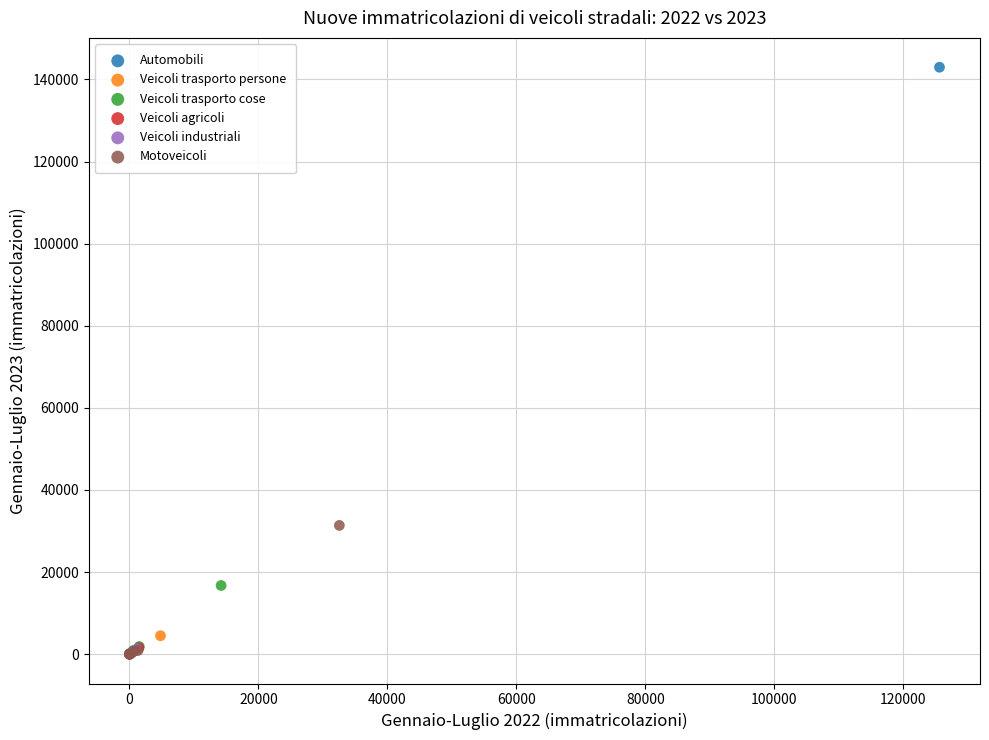

What are all the series names shown in the legend?

Automobili, Veicoli trasporto persone, Veicoli trasporto cose, Veicoli agricoli, Veicoli industriali, Motoveicoli